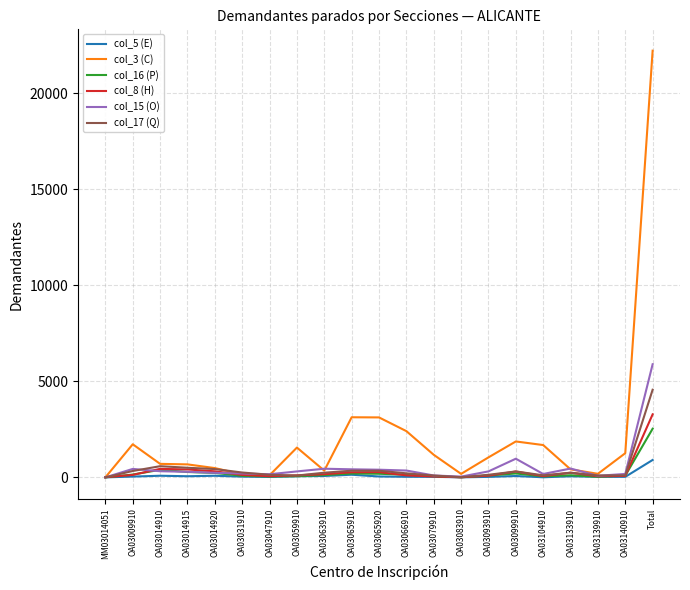

Which category has the highest value across all series?

Total